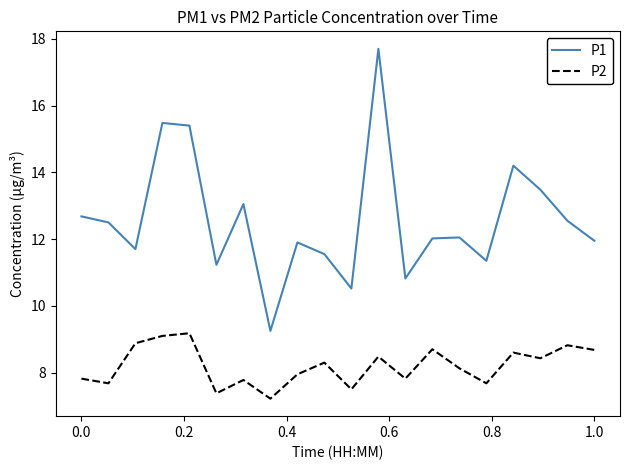

List the series in order of their peak value, lowest first.

P2, P1